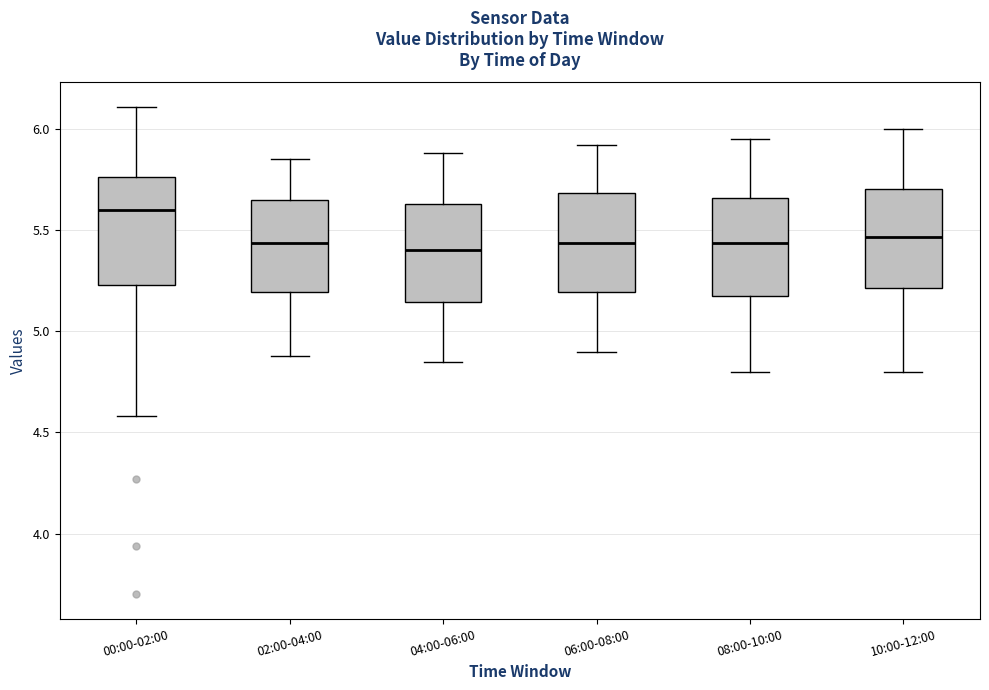

Where does the upper whisker of the box for 06:00-08:00 end on the y-axis? The values are not printed on the chart, so give them approximately, as read against the axis.

5.90